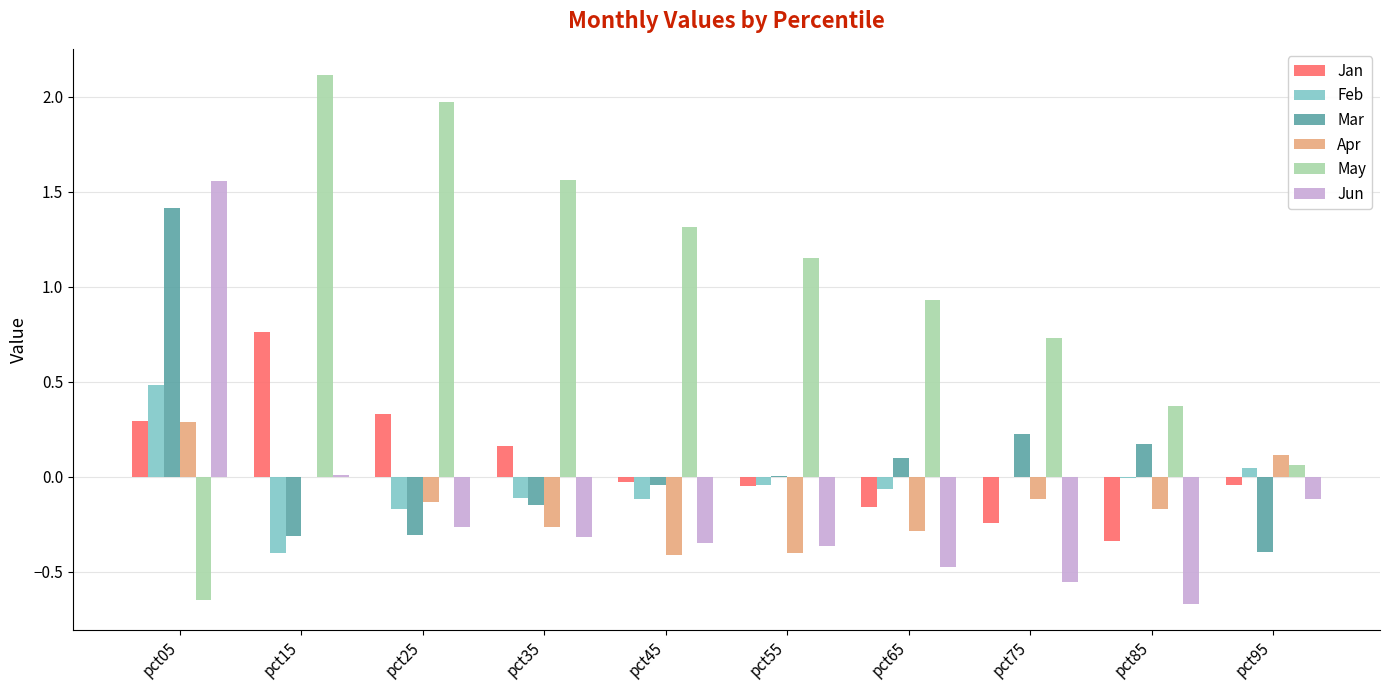

The Mar series shows 0.3 at pct85. True or false?

False